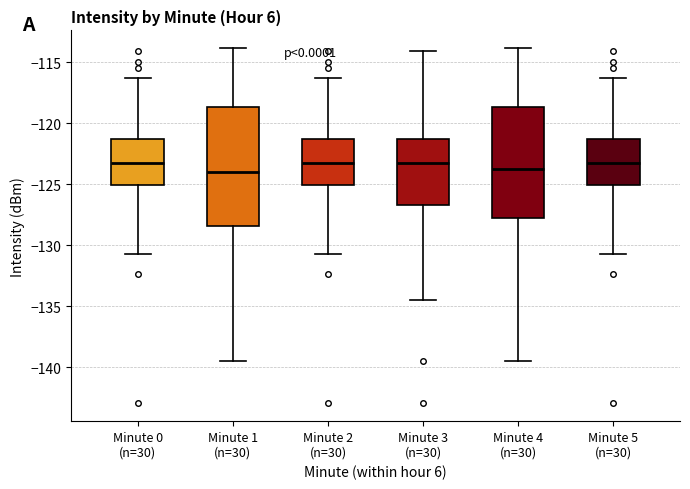

Which box is the tallest, from its lower edge to its upper edge?

Minute 1 (n=30)